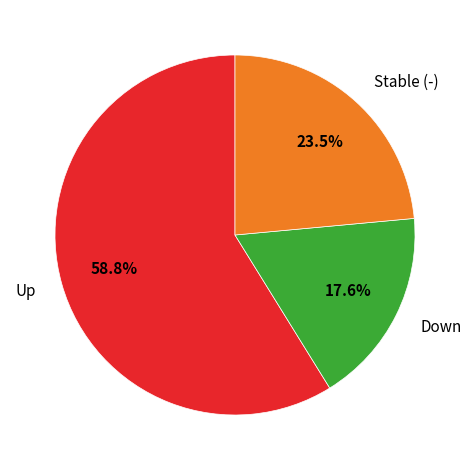

To the nearest percent, what is the difference between the largest and smallest slice percentages?

41%